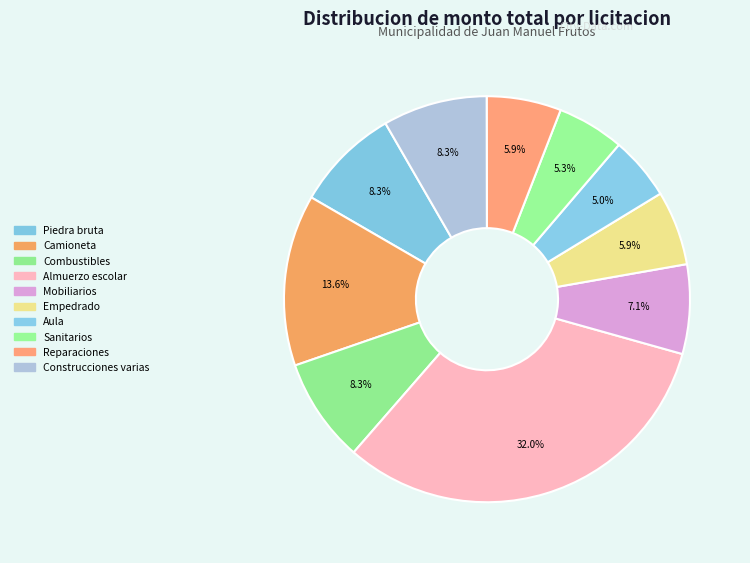

How many slices are in this pie chart?

10